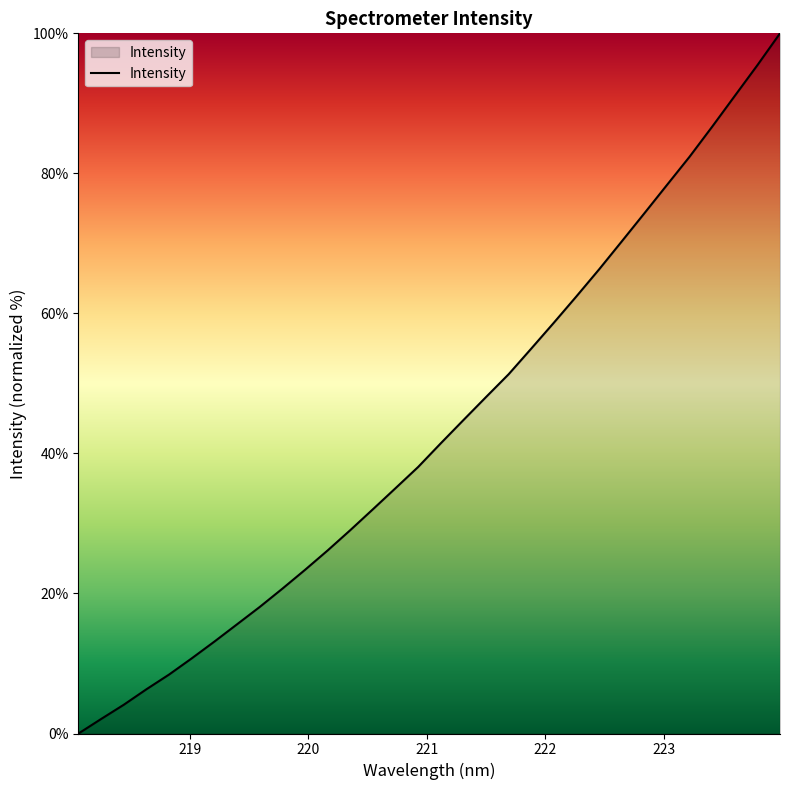

What is the sum of all values?

1389.3